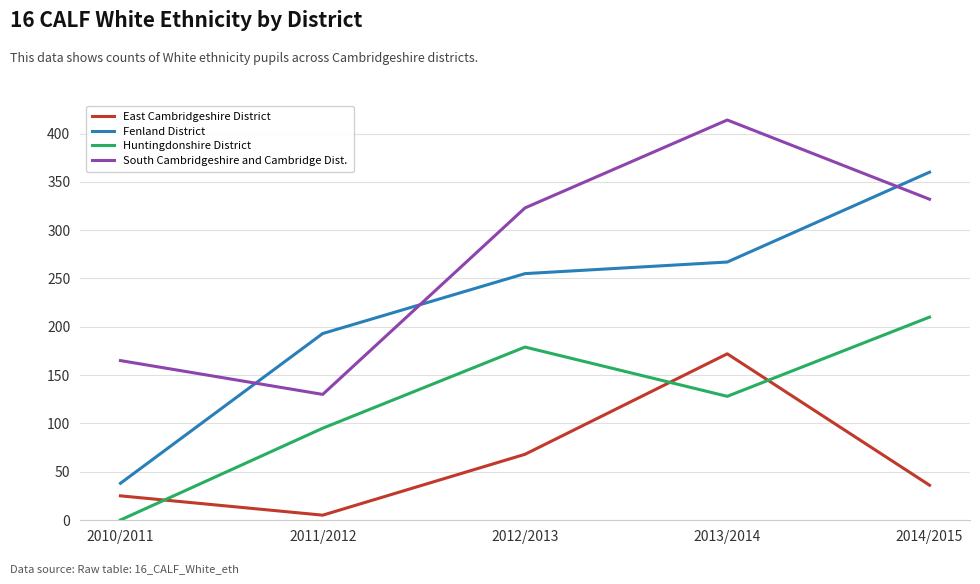

What is the lowest value of the South Cambridgeshire and Cambridge Dist. series?

130